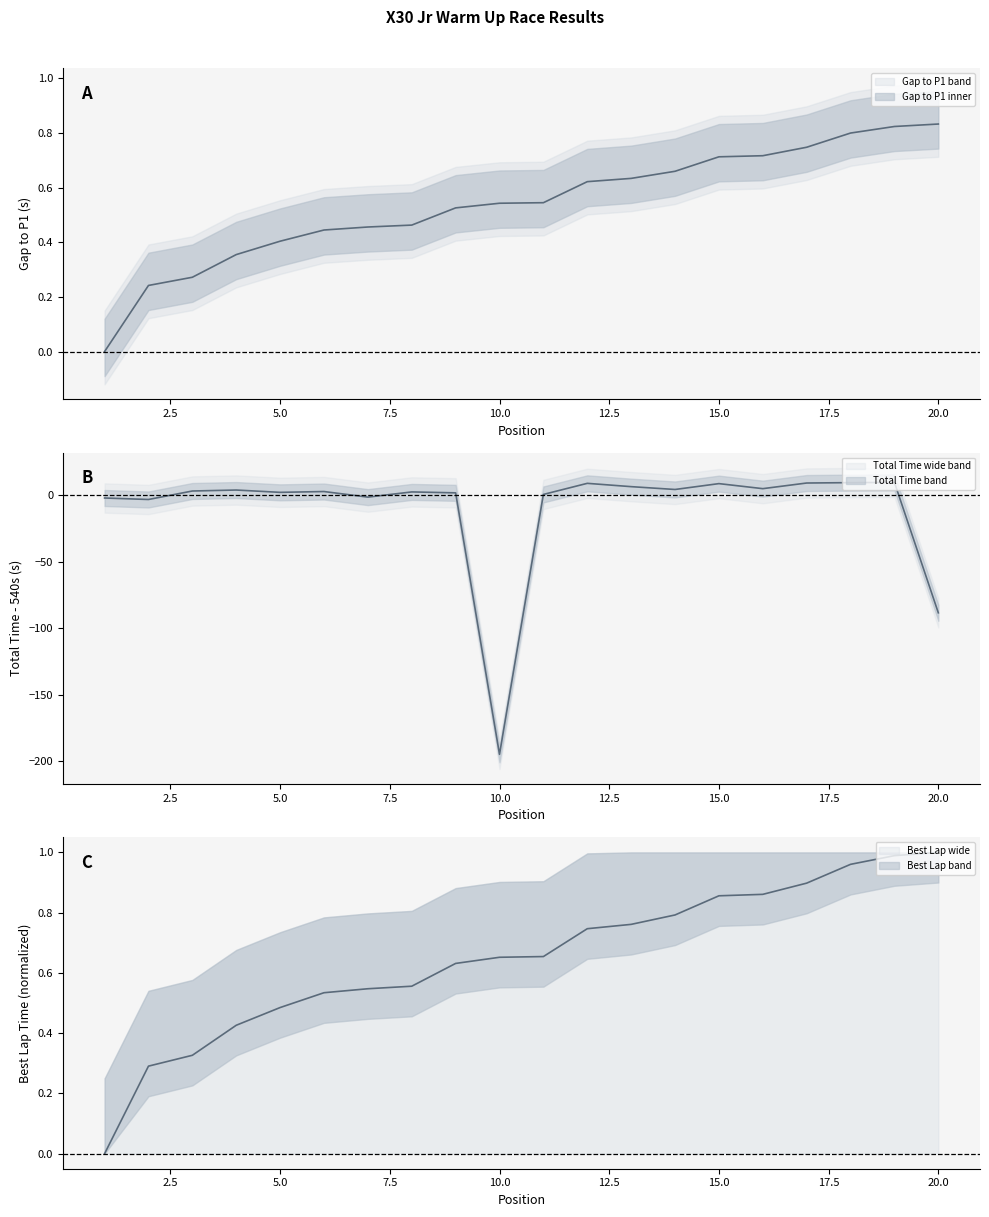

What is the total value across all series at 17?

10.6